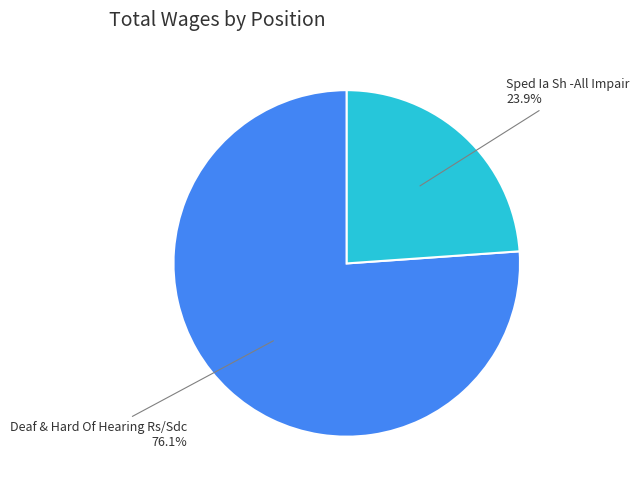

Does Deaf & Hard Of Hearing Rs/Sdc account for over 50% of the chart?

Yes